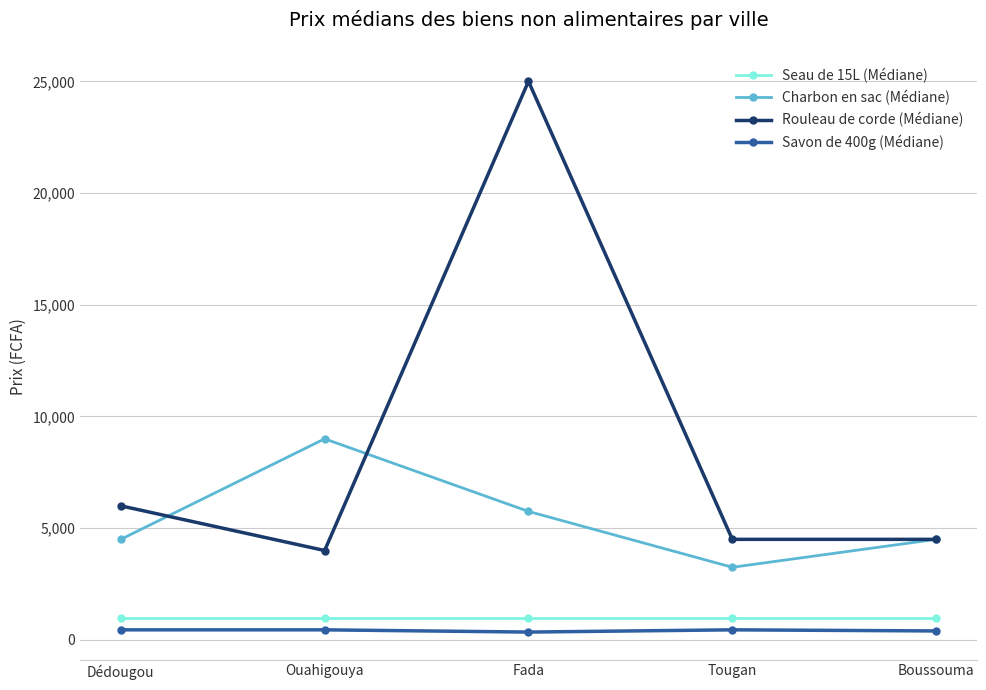

True or false: Charbon en sac (Médiane) has a value of 5610 at Ouahigouya.

False